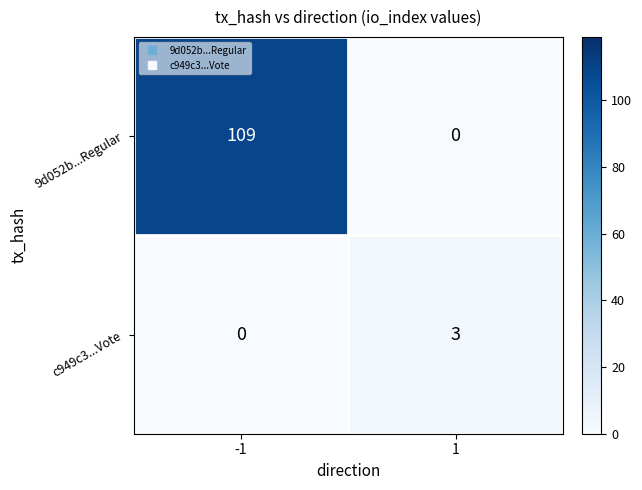

Rank the series at 1 from lowest to highest value.

9d052b...Regular, c949c3...Vote